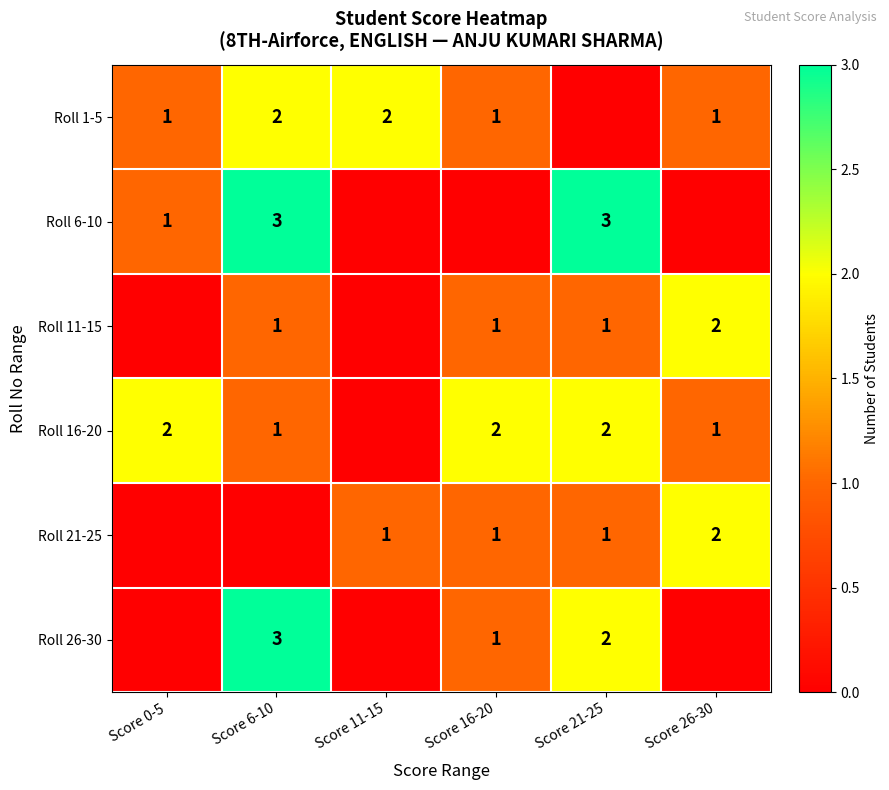

Is it true that Roll 16-20 equals 1 at Score 0-5?

False